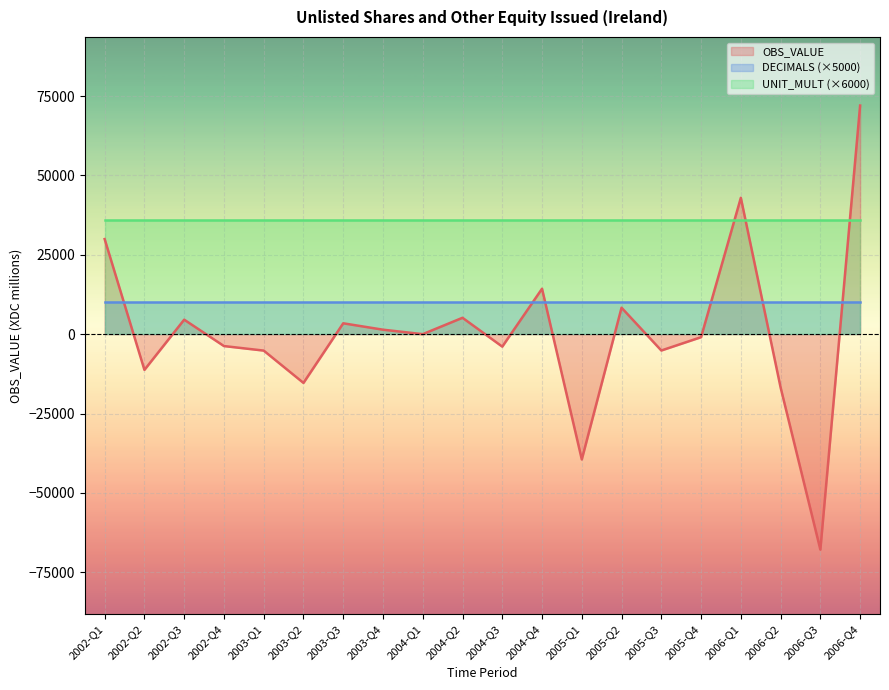

After their last crossing, which series has the higher values: OBS_VALUE or DECIMALS?

OBS_VALUE